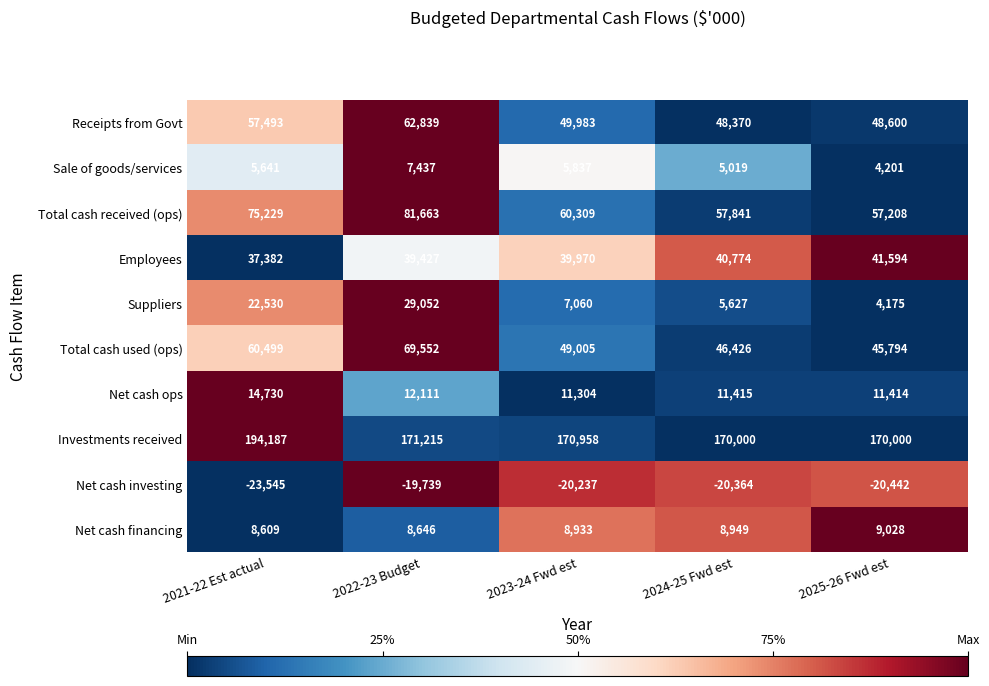

At which label does Receipts from Govt reach its peak?

2022-23 Budget